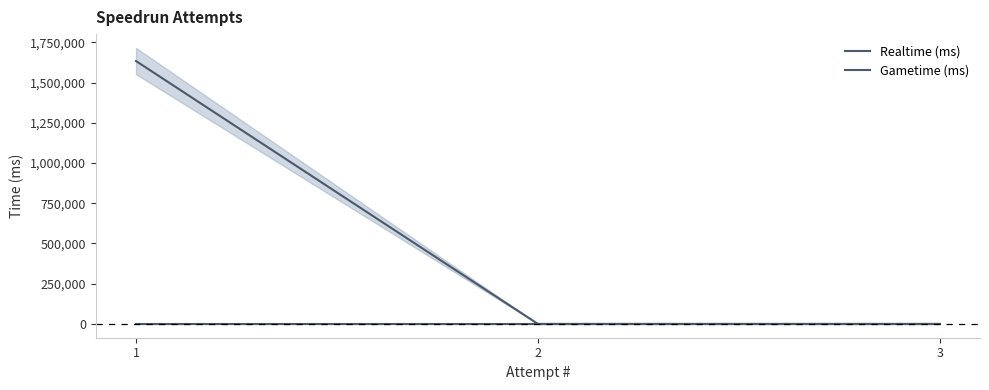

List the series in order of their overall mean, highest first.

Realtime (ms), Gametime (ms)